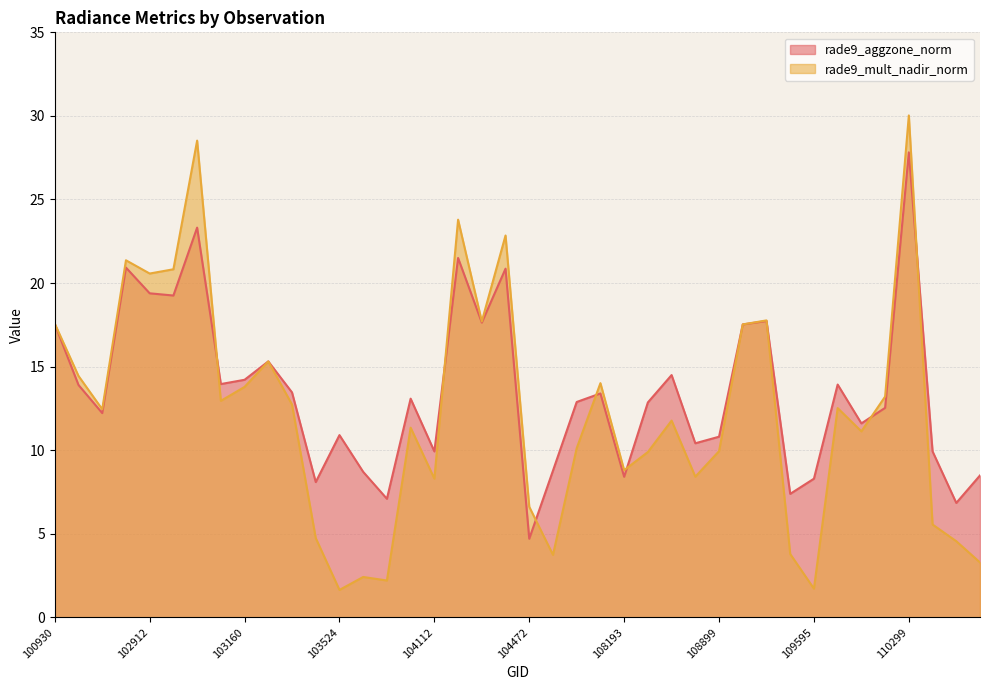

Count the number of data series in this chart.

2